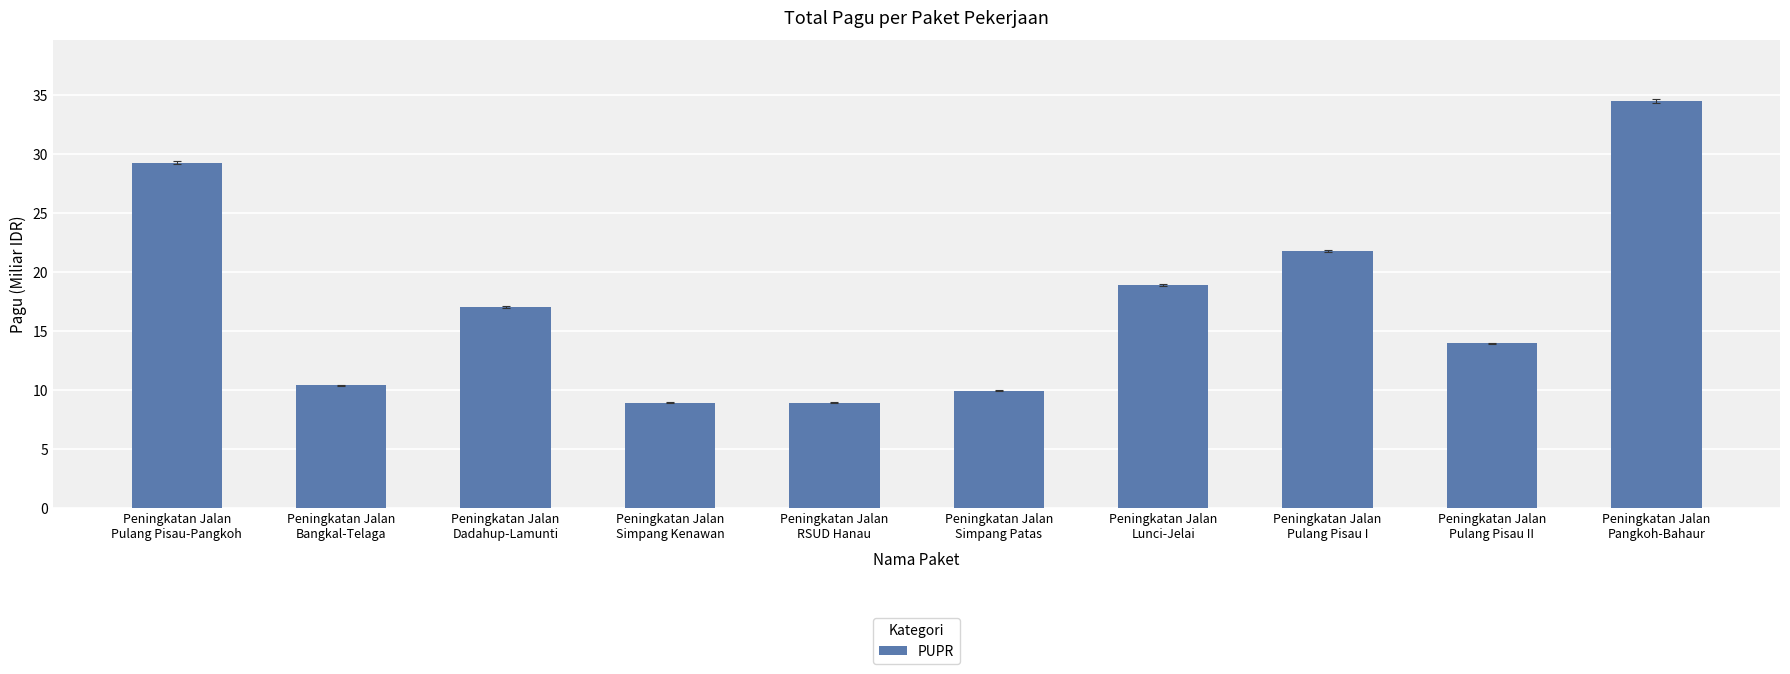

What is the maximum value shown in the chart?

34.4